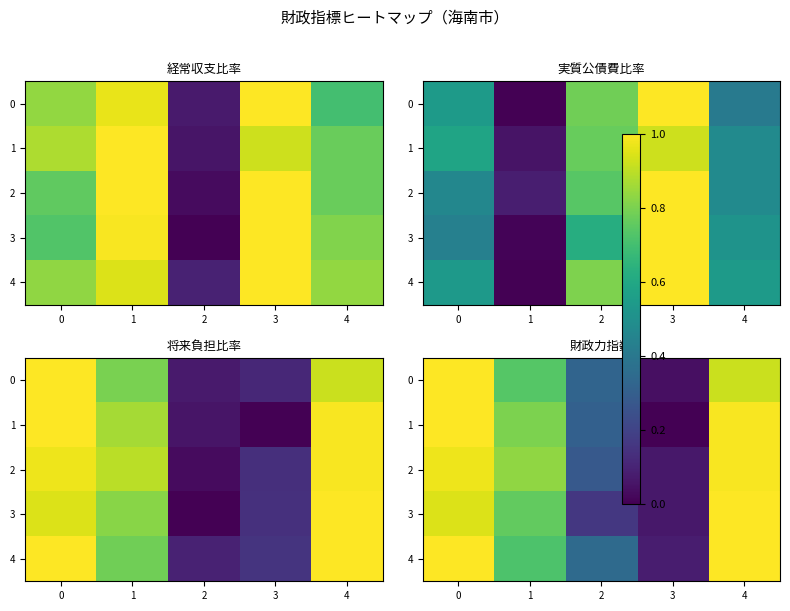

What is the difference between the maximum and minimum values in the 0 series?

1.0